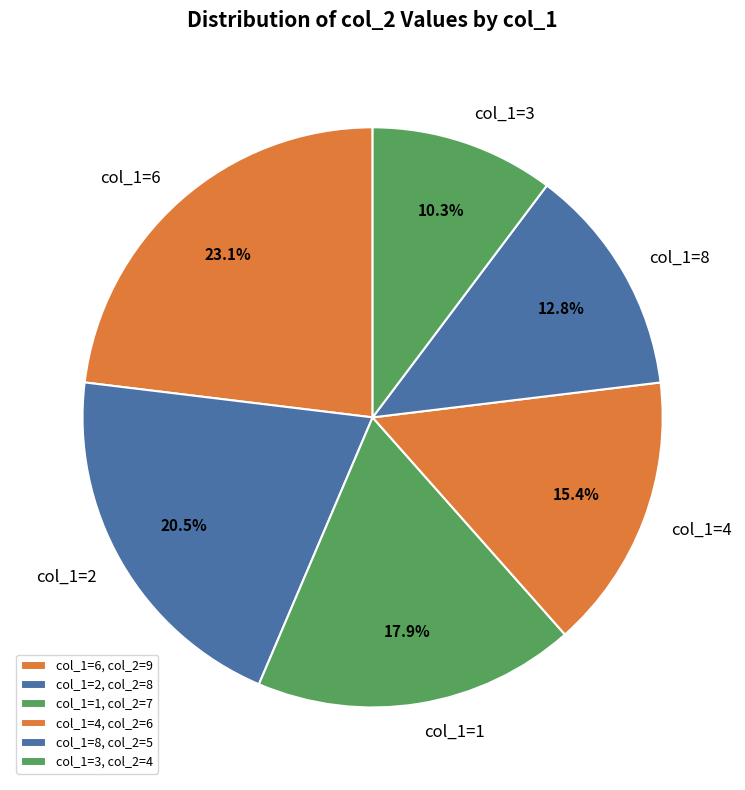

Is the sum of col_1=3 and col_1=4 greater than half?

No